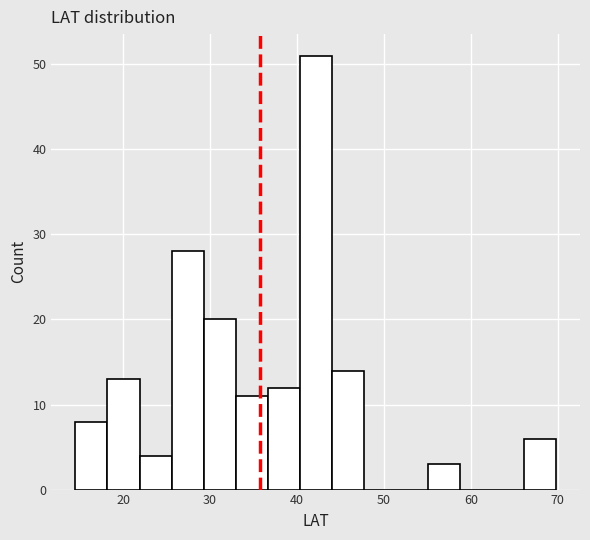

Read against the x-axis, roughly where is the centre of the tallest bar?

42